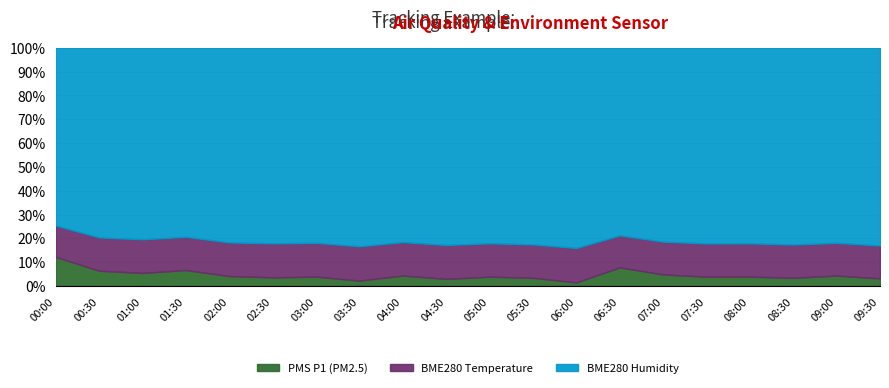

What is the sum of the PMS_P1 values at 00:00 and 02:00?

17.9